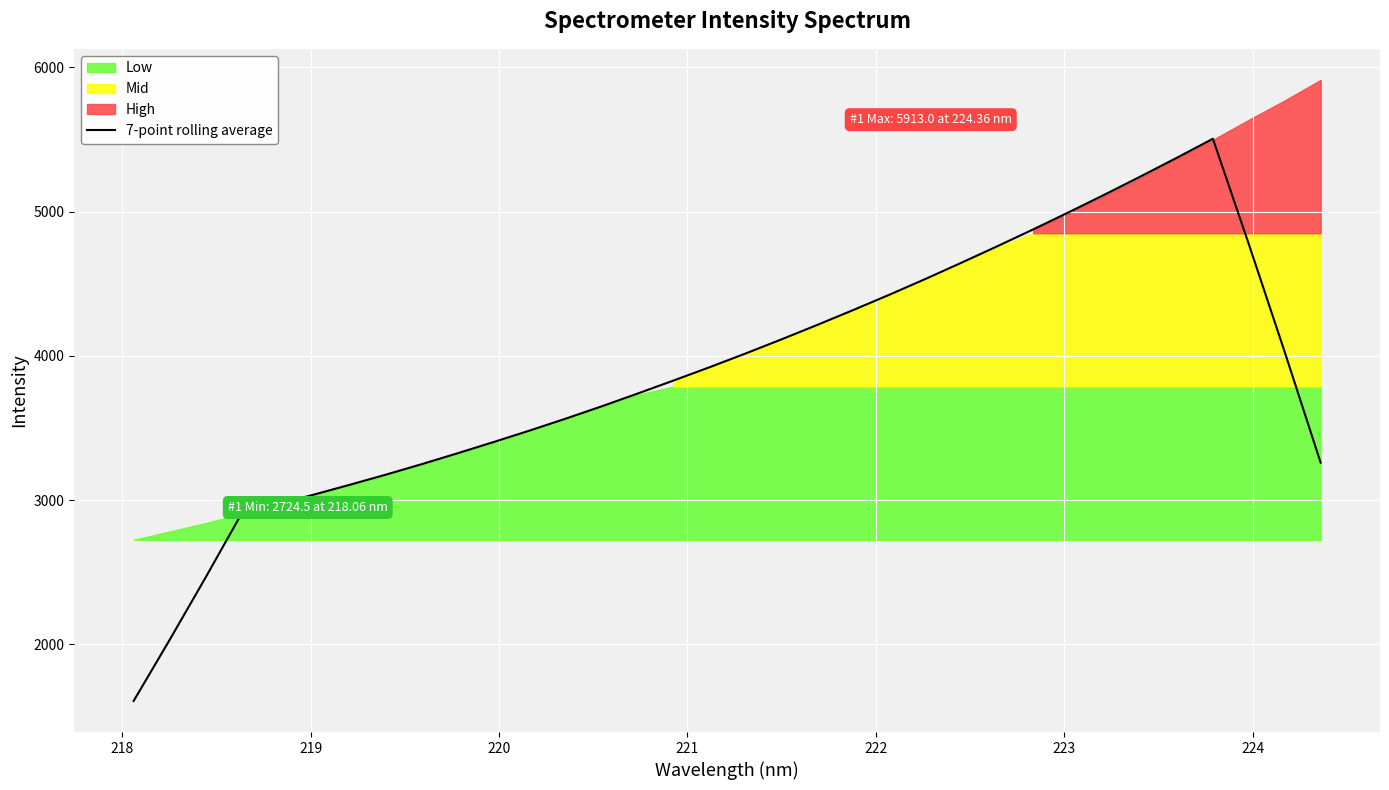

How many points are higher than both their immediate neighbors (excluding endpoints)?

1